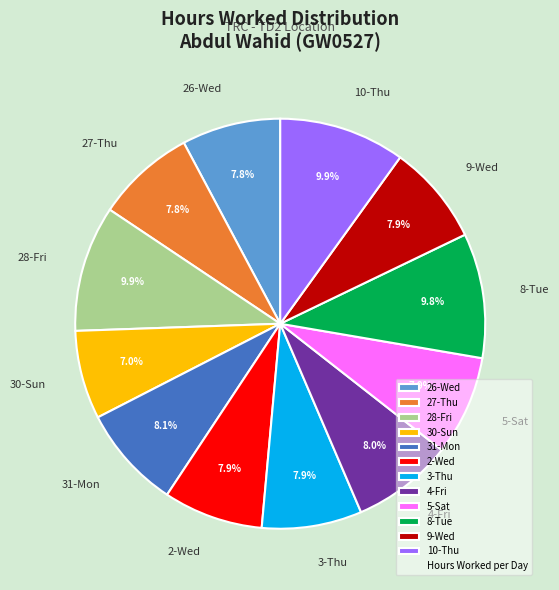

Does 31-Mon represent more than half of the total?

No